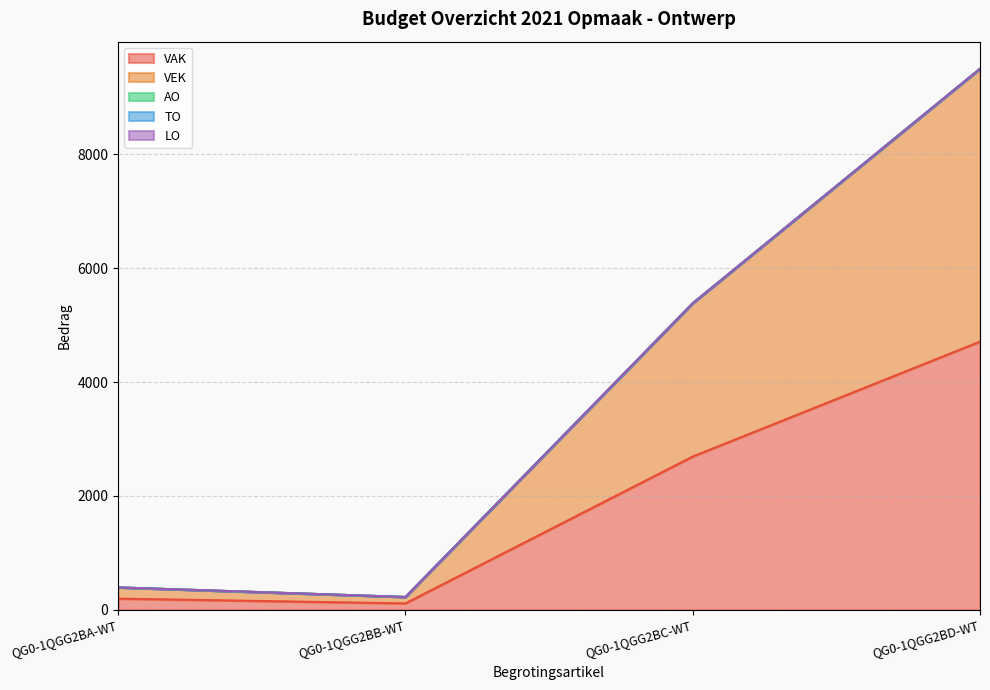

Reading left to right, list all the values displayed in this chart.

VAK: QG0-1QGG2BA-WT=197	QG0-1QGG2BB-WT=113	QG0-1QGG2BC-WT=2693	QG0-1QGG2BD-WT=4712
VEK: QG0-1QGG2BA-WT=197	QG0-1QGG2BB-WT=113	QG0-1QGG2BC-WT=2693	QG0-1QGG2BD-WT=4794
AO: QG0-1QGG2BA-WT=0	QG0-1QGG2BB-WT=0	QG0-1QGG2BC-WT=0	QG0-1QGG2BD-WT=0
TO: QG0-1QGG2BA-WT=0	QG0-1QGG2BB-WT=0	QG0-1QGG2BC-WT=0	QG0-1QGG2BD-WT=0
LO: QG0-1QGG2BA-WT=0	QG0-1QGG2BB-WT=0	QG0-1QGG2BC-WT=0	QG0-1QGG2BD-WT=0